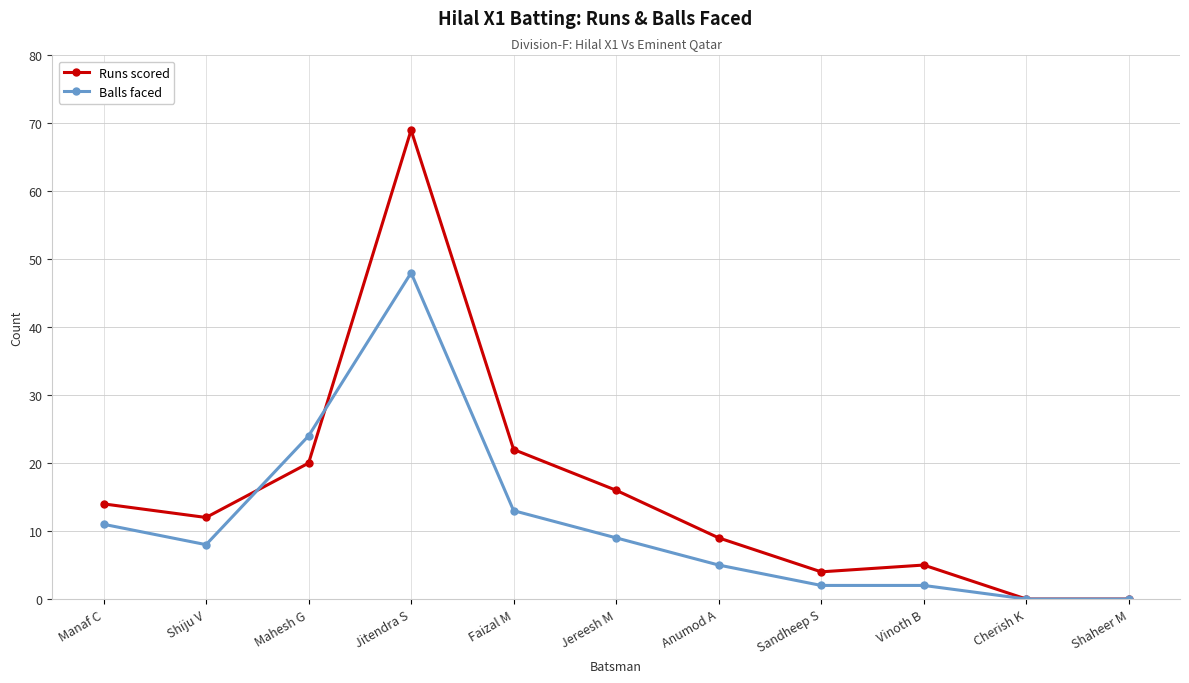

At Faizal M, list the series in order from smallest to largest.

Balls faced, Runs scored